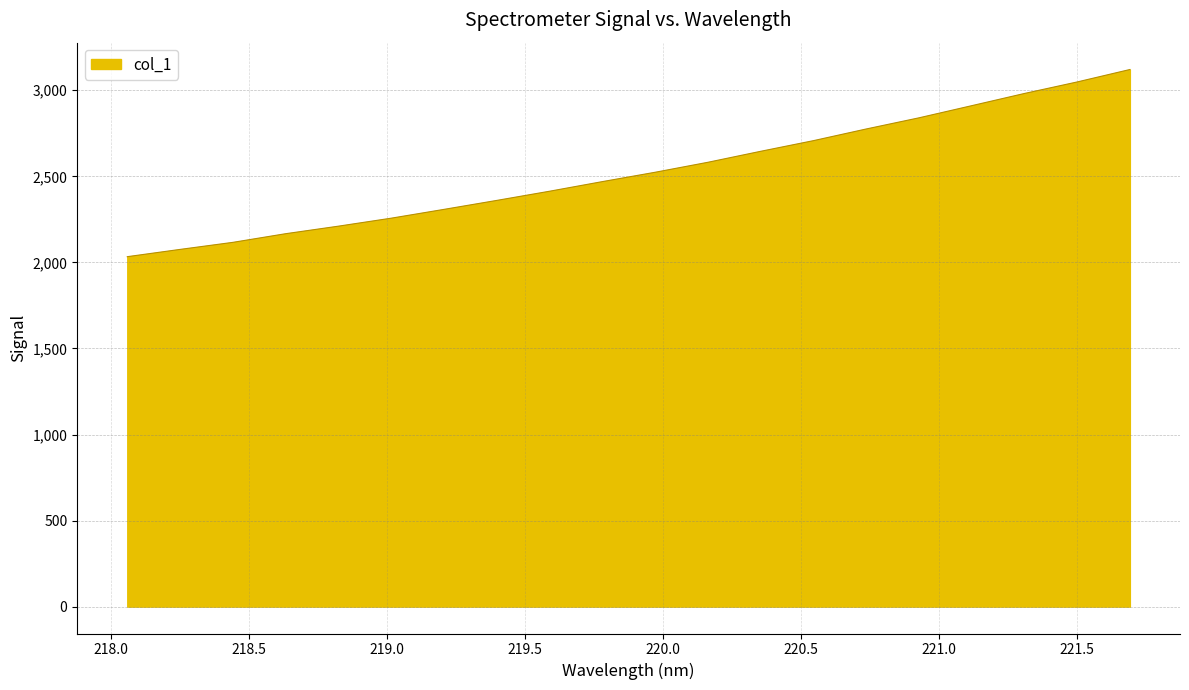

What is the difference between the maximum and minimum values?

1087.4